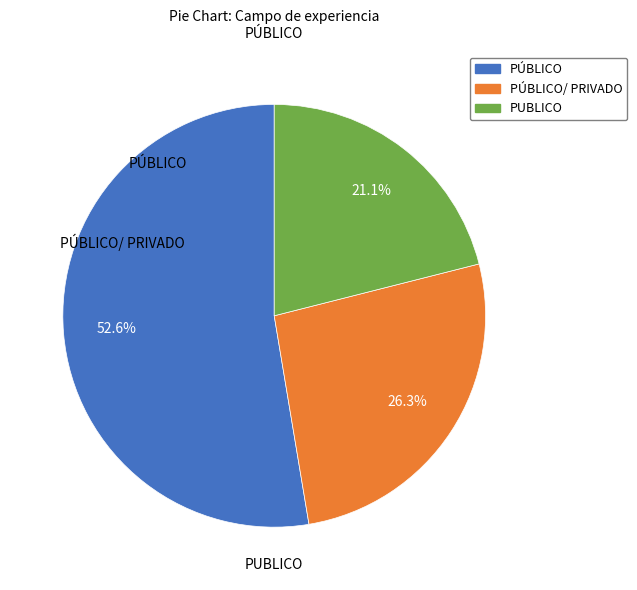

Which category accounts for the majority?

PÚBLICO